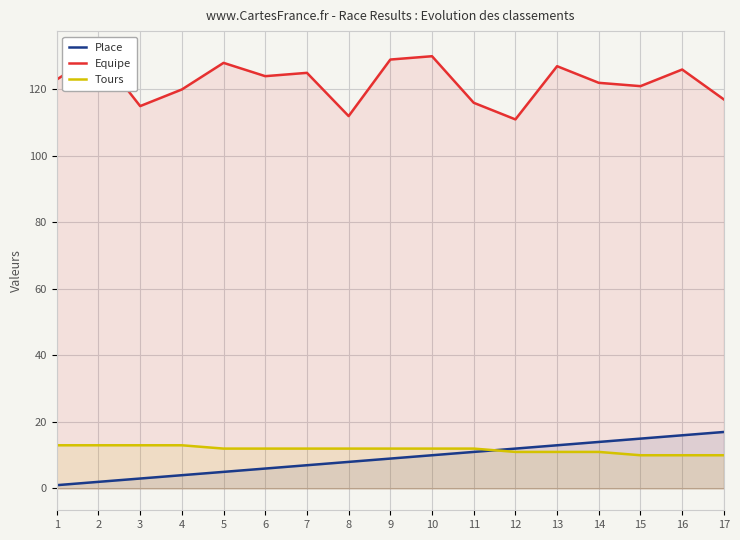

True or false: Place and Equipe intersect in this chart.

False